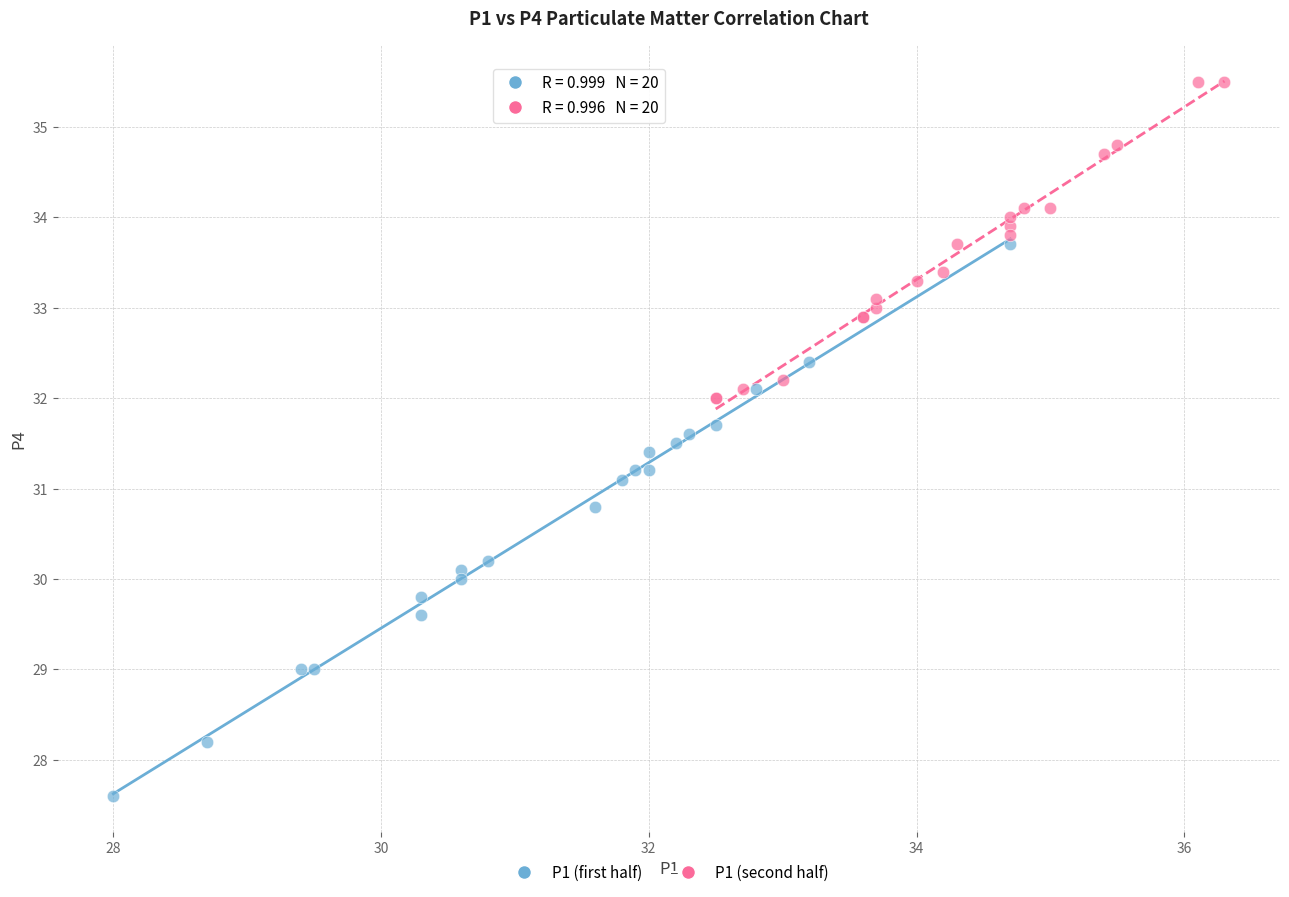

What are all the series names shown in the legend?

P1 (first half), P1 (second half)